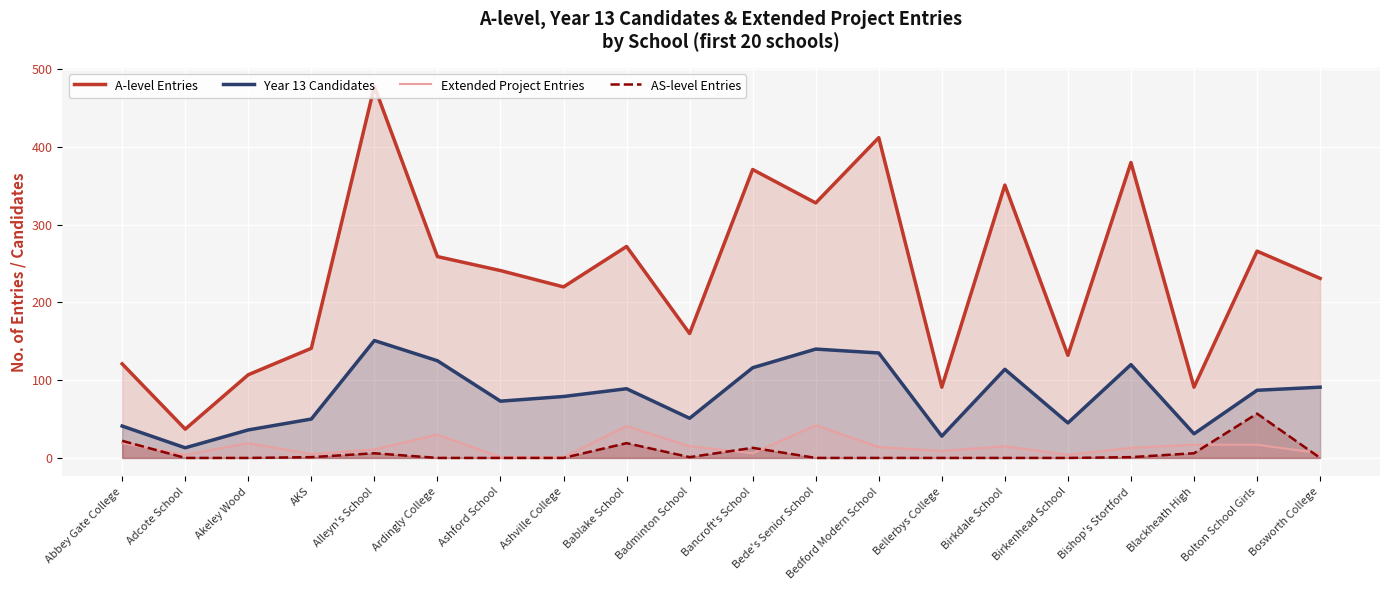

At Bellerbys College, list the series in order from largest to smallest.

A-level Entries, Year 13 Candidates, Extended Project Entries, AS-level Entries